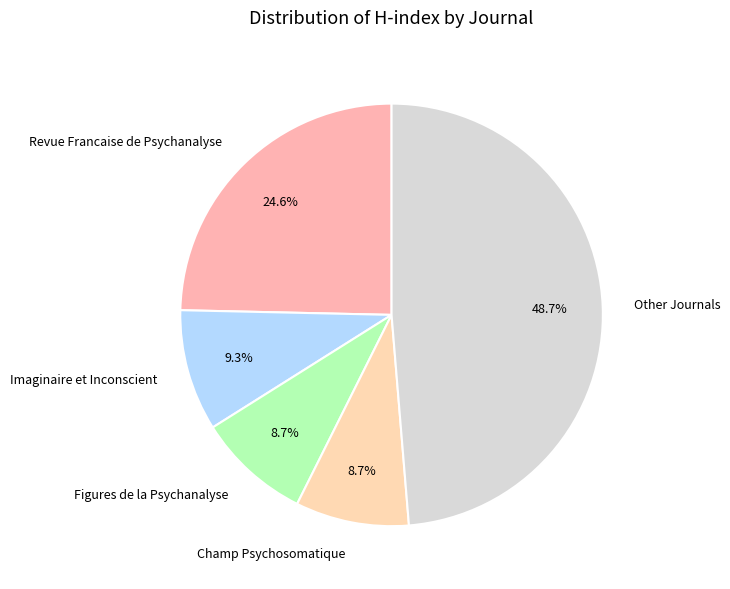

Does Revue Francaise de Psychanalyse account for over 50% of the chart?

No